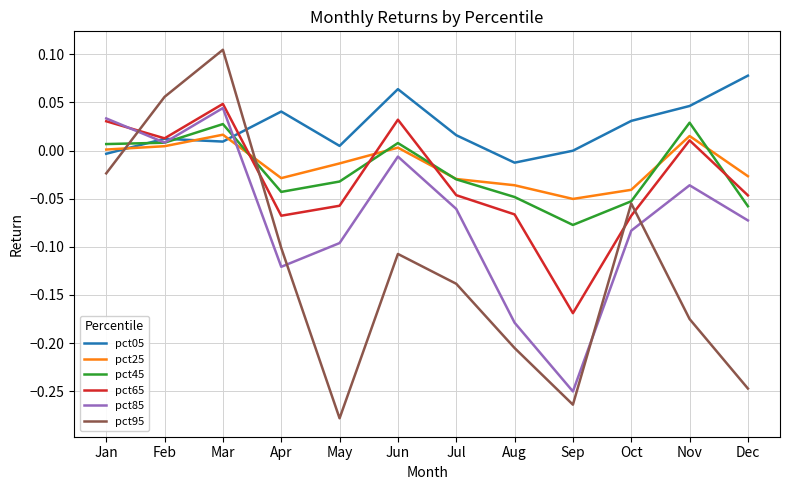

Between Apr and Dec, which series saw the biggest shift?

pct95